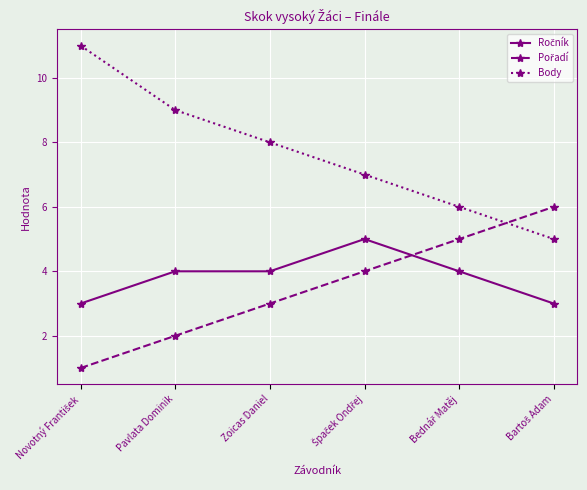

True or false: Body has a value of 15 at Pavlata Dominik.

False